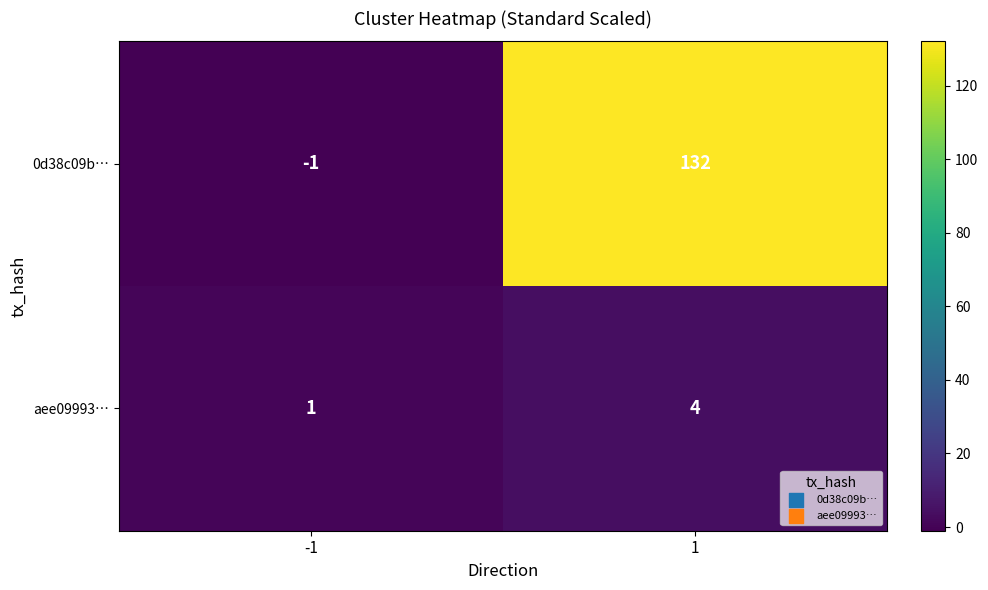

What is the total value across all series at 1?

136